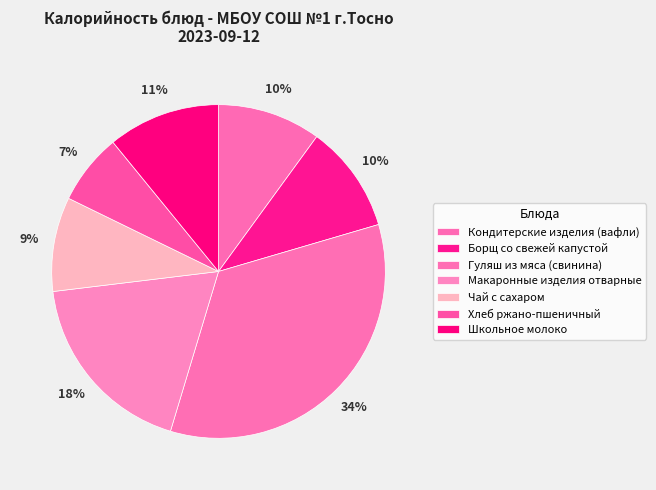

To the nearest percent, what is the combined percentage of Борщ со свежей капустой and Макаронные изделия отварные?

29%